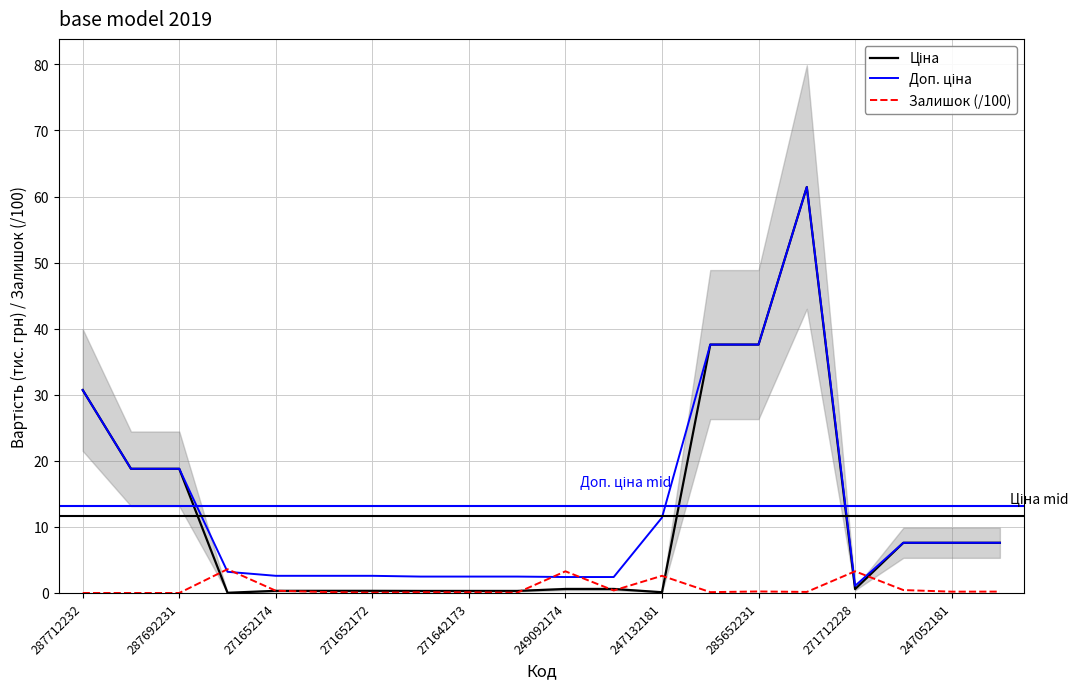

At which category is the sum across all series the highest?

15